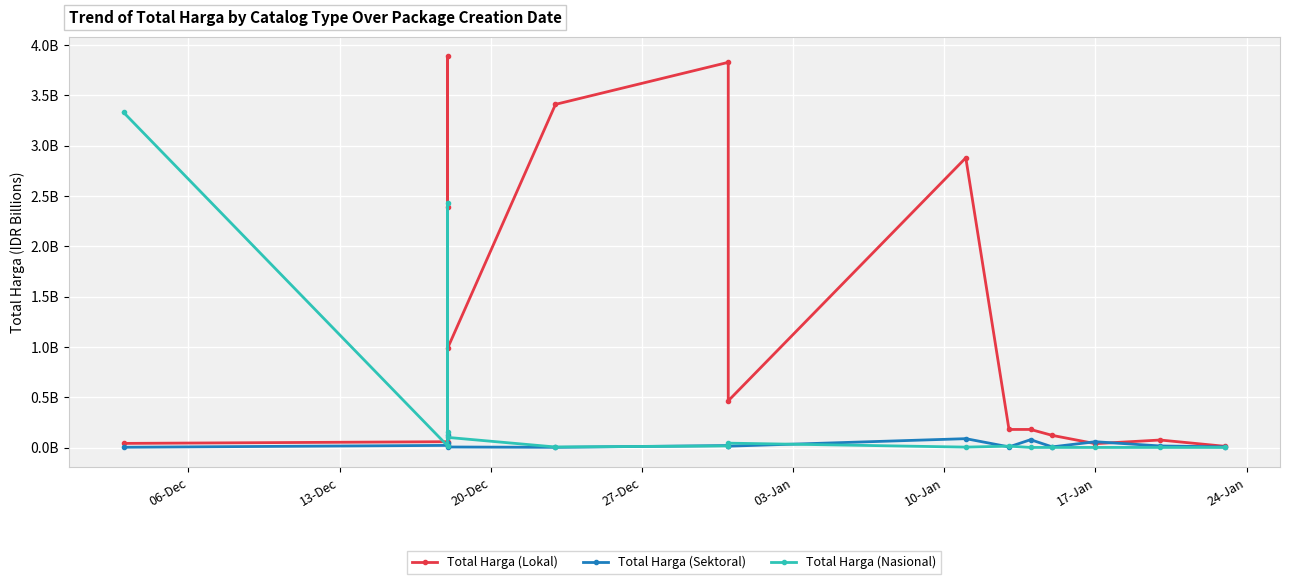

In Total Harga (Nasional), how many points are higher than both neighbors (excluding endpoints)?

4